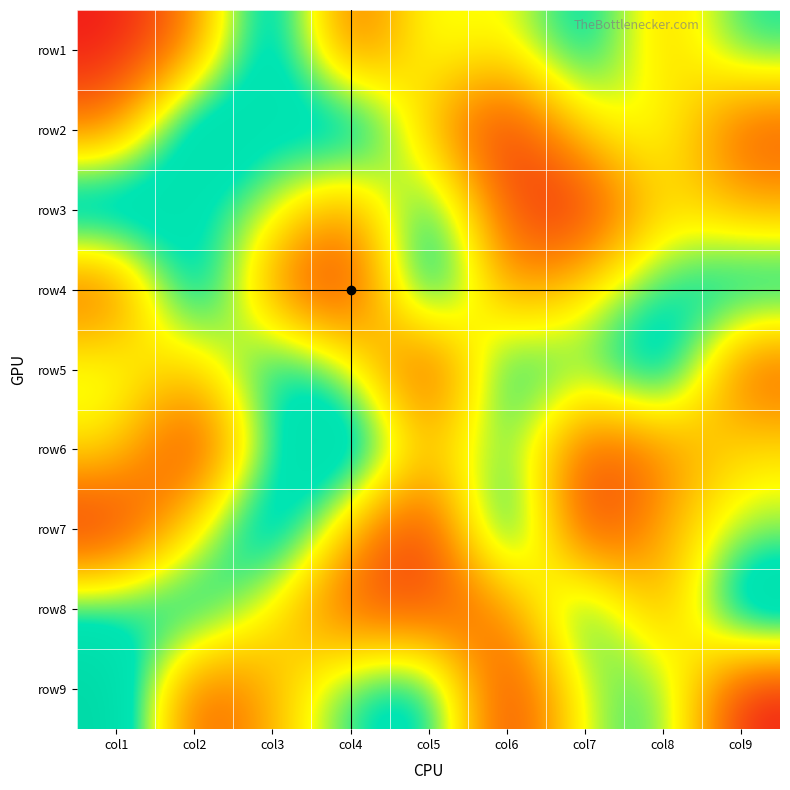

Which series has the largest total across all categories?

row5